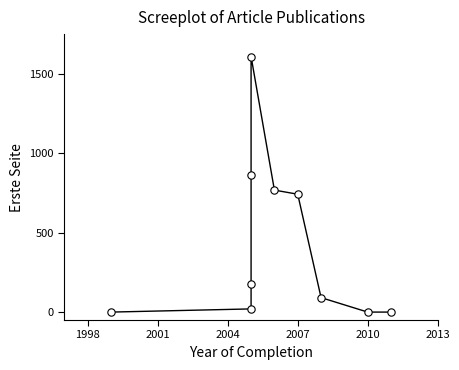

What Y value in the scatter plot is closest to 804?

768